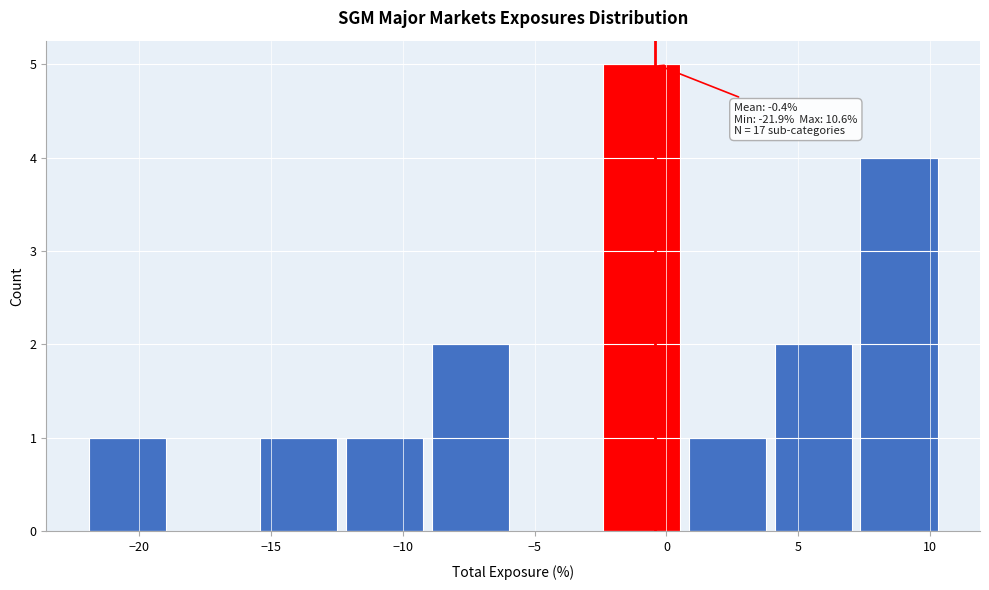

Which range on the x-axis has the tallest bar?

-2.40 to 0.85